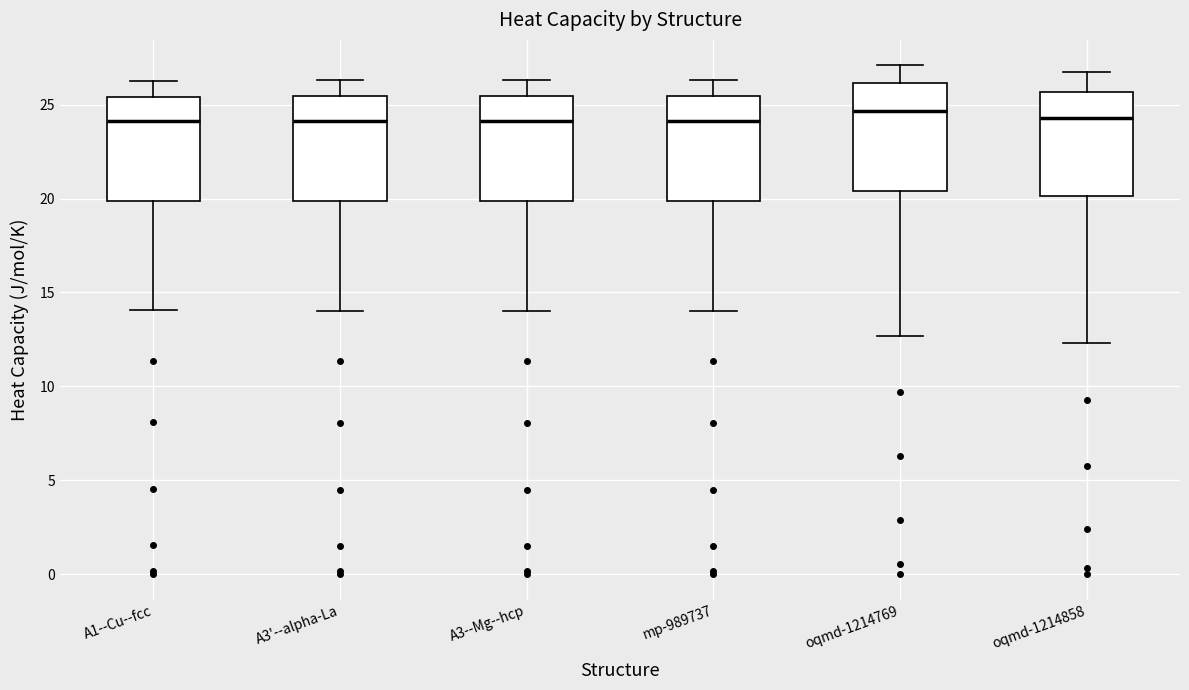

Where is the lower edge of the box for A1--Cu--fcc on the y-axis? The values are not printed on the chart, so give them approximately, as read against the axis.

20.0